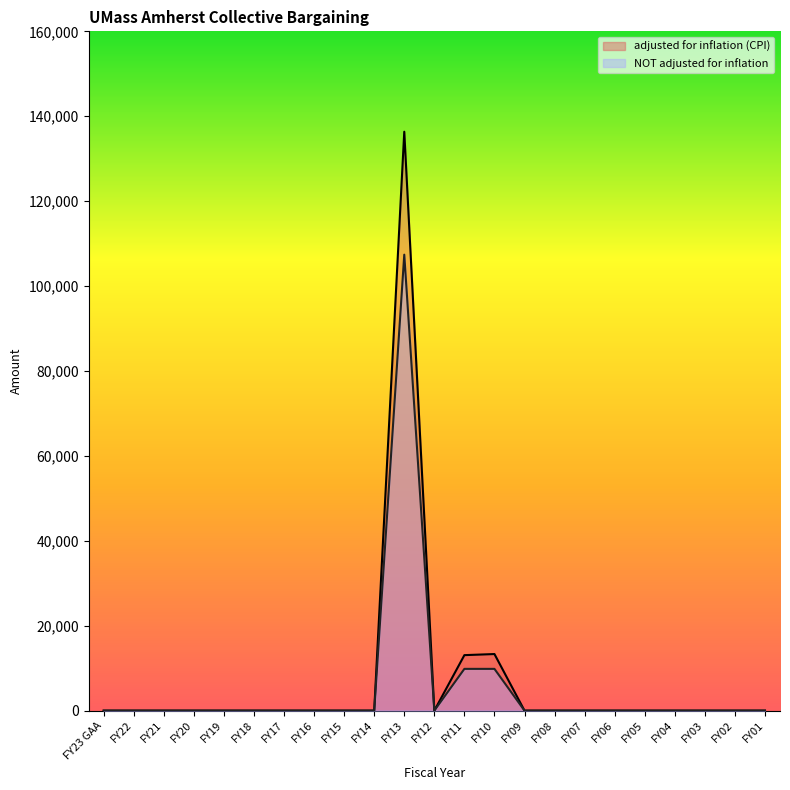

How many categories are shown in the chart?

23